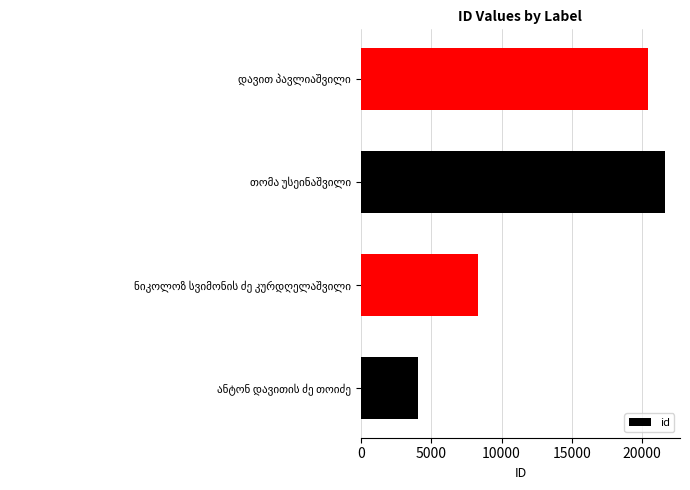

What is the maximum value shown in the chart?

21609